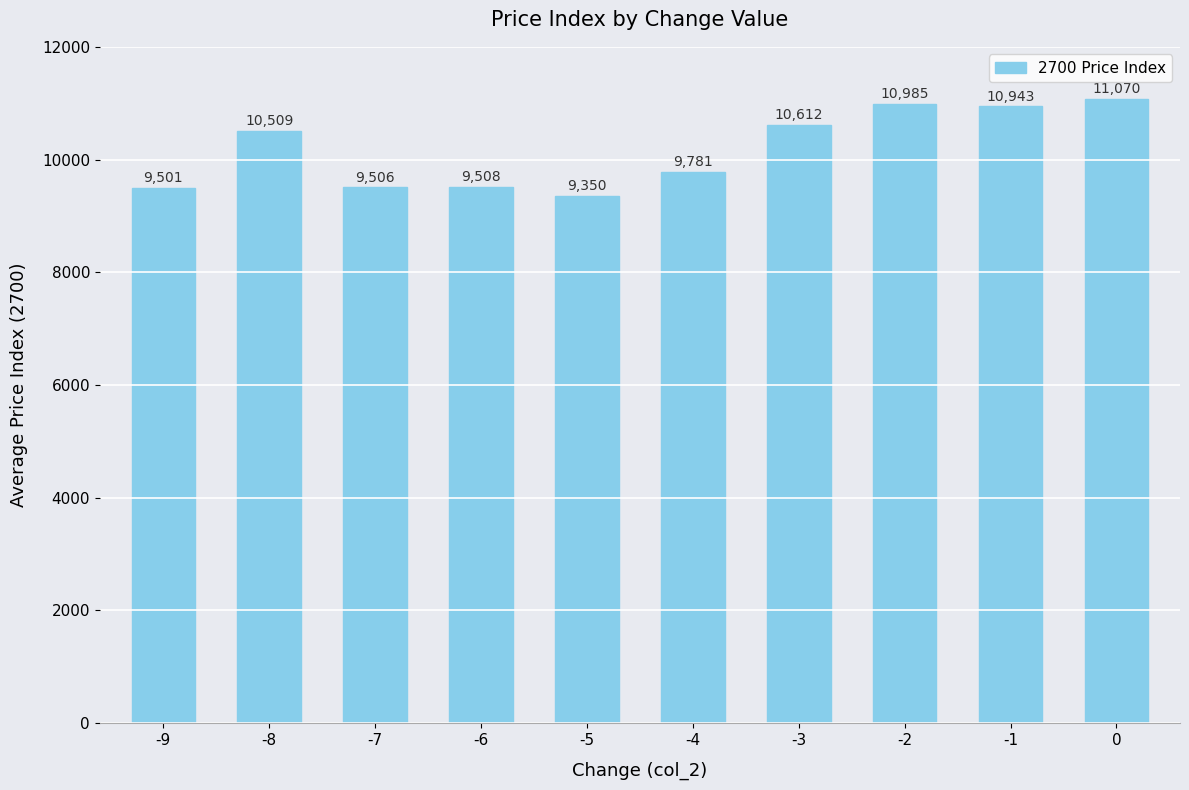

Rank the categories by value from lowest to highest.

-5, -9, -7, -6, -4, -8, -3, -1, -2, 0